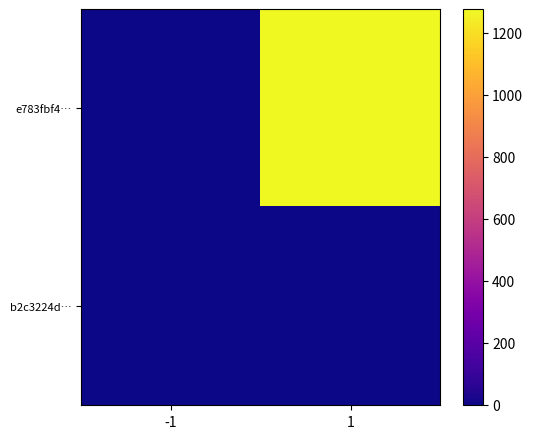

What is the smallest value displayed?

-1